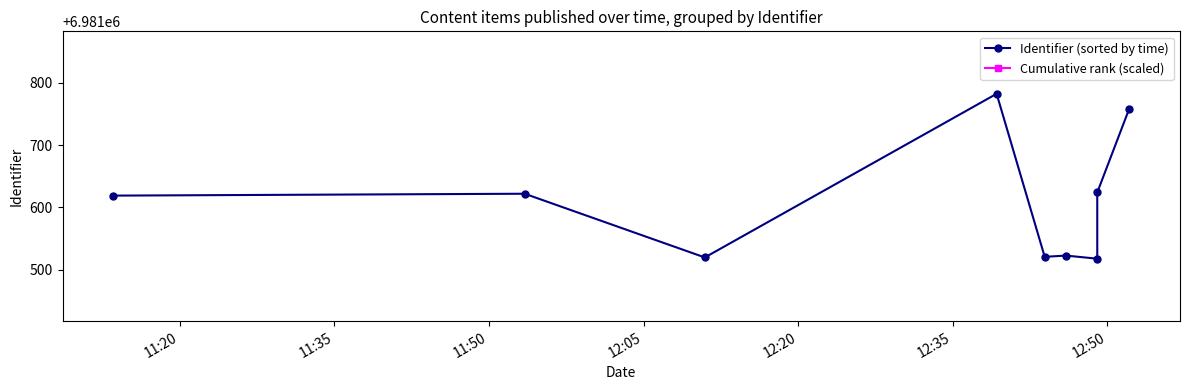

How many interior local peaks does the Identifier (sorted by time) series have?

3